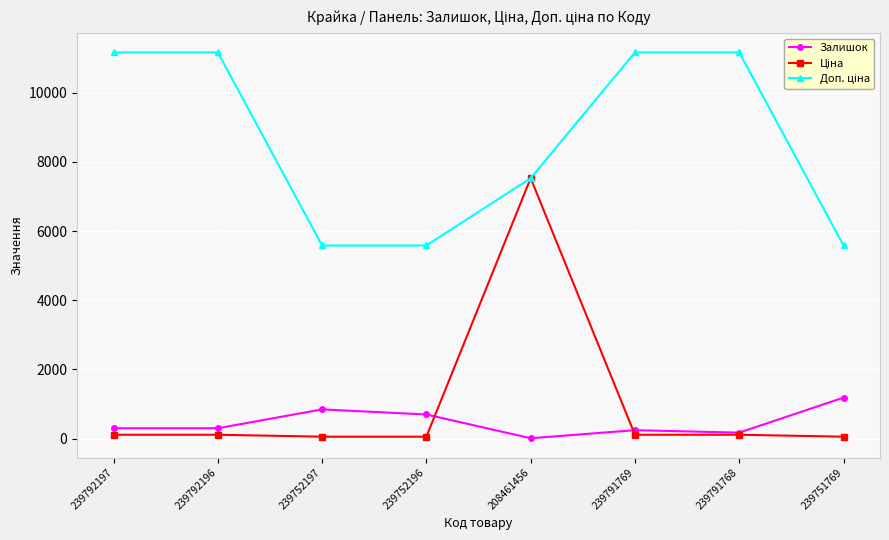

At which category is the sum across all series the highest?

208461456